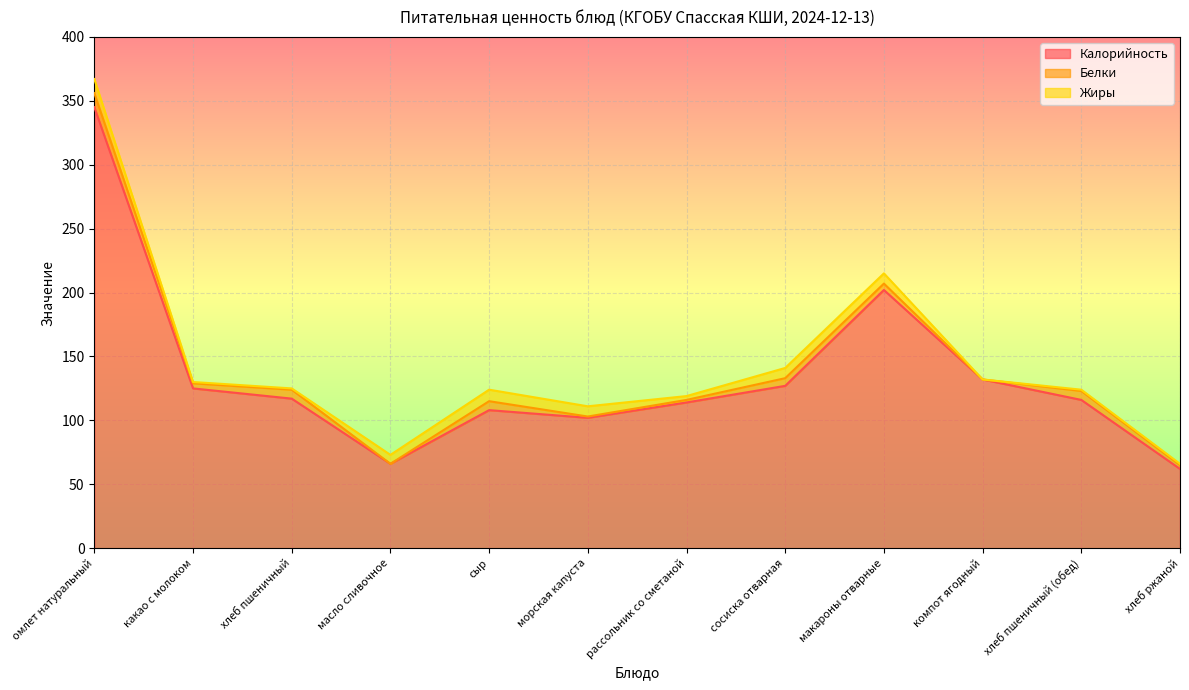

Count the number of categories in the chart.

12